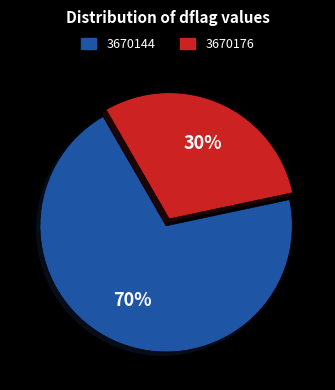

Does 3670144 represent more than half of the total?

Yes